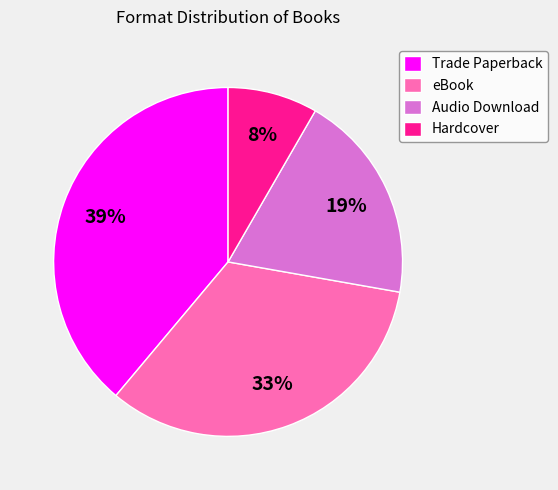

Combined, do Trade Paperback and eBook account for over 50%?

Yes